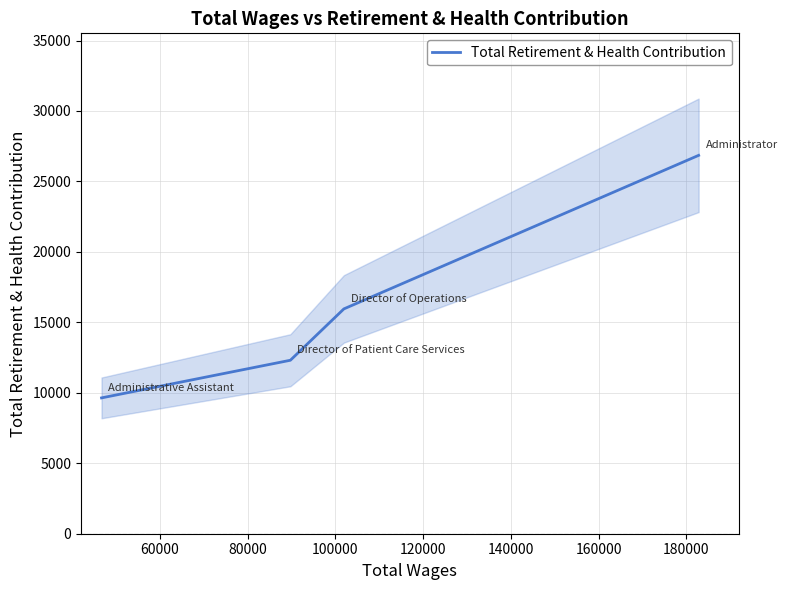

What is the highest value of the Total Retirement & Health Contribution series?

26850